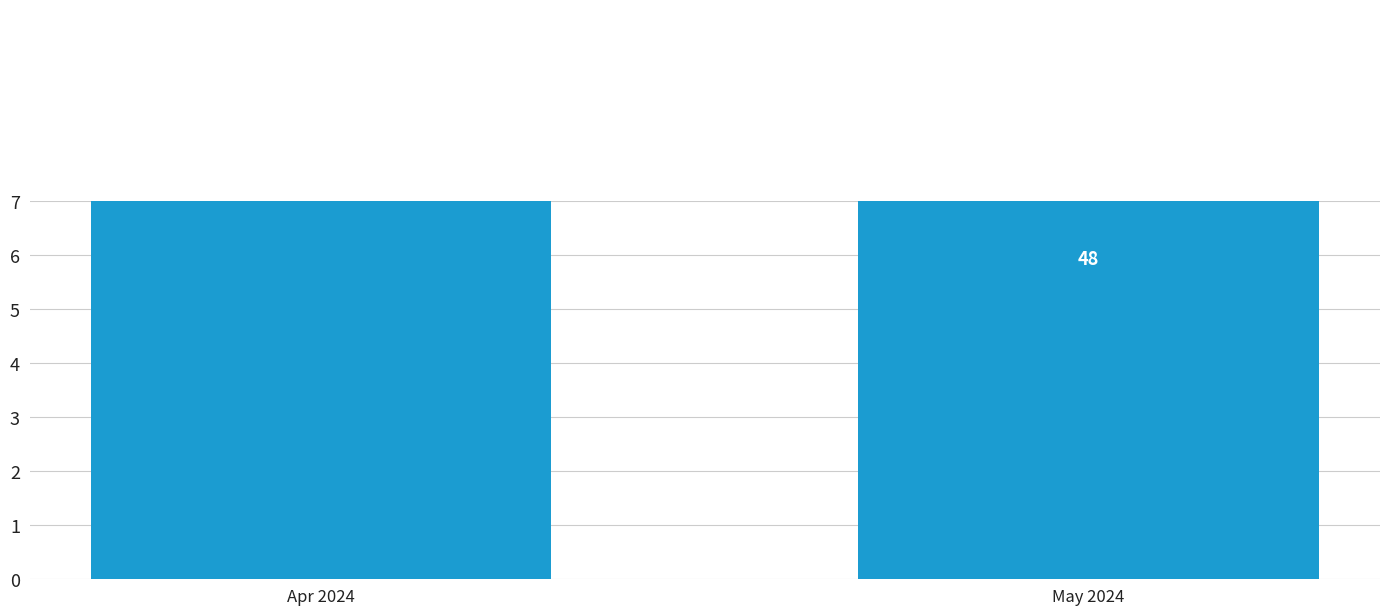

Rank the categories by value from highest to lowest.

Apr 2024, May 2024